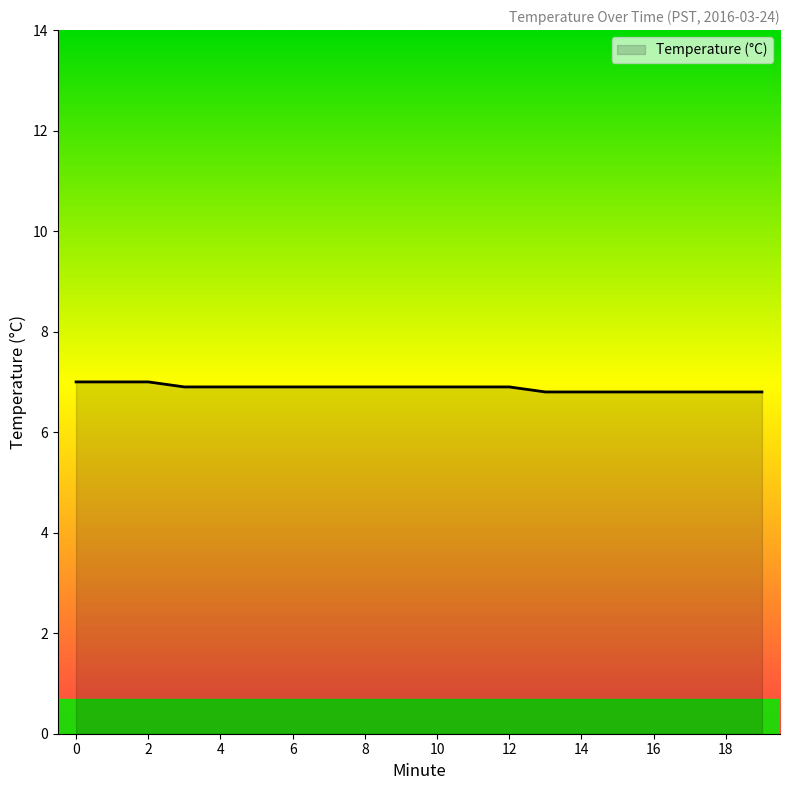

What is the smallest value displayed?

6.8